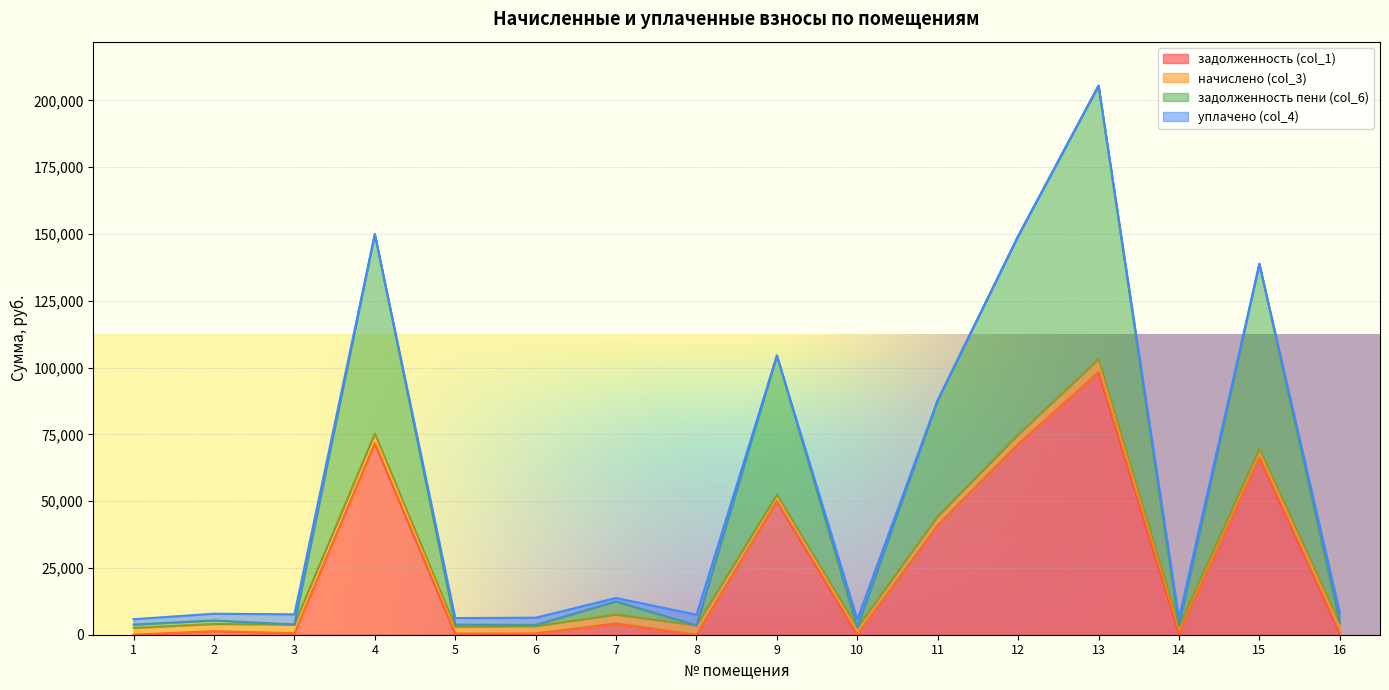

Which series has the largest range (max minus min)?

задолженность пени (col_6)